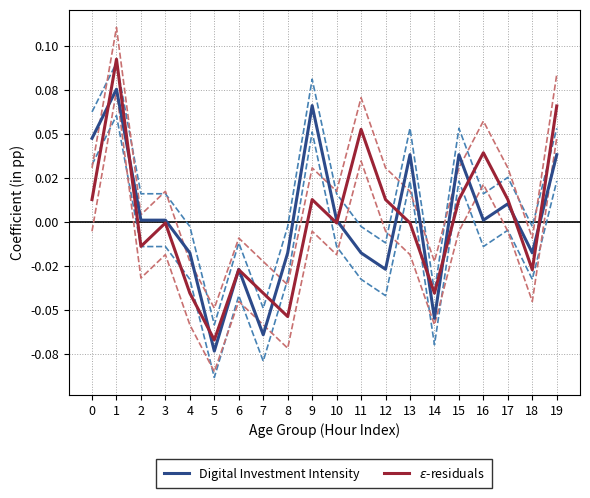

Does the chart have visible grid lines?

Yes